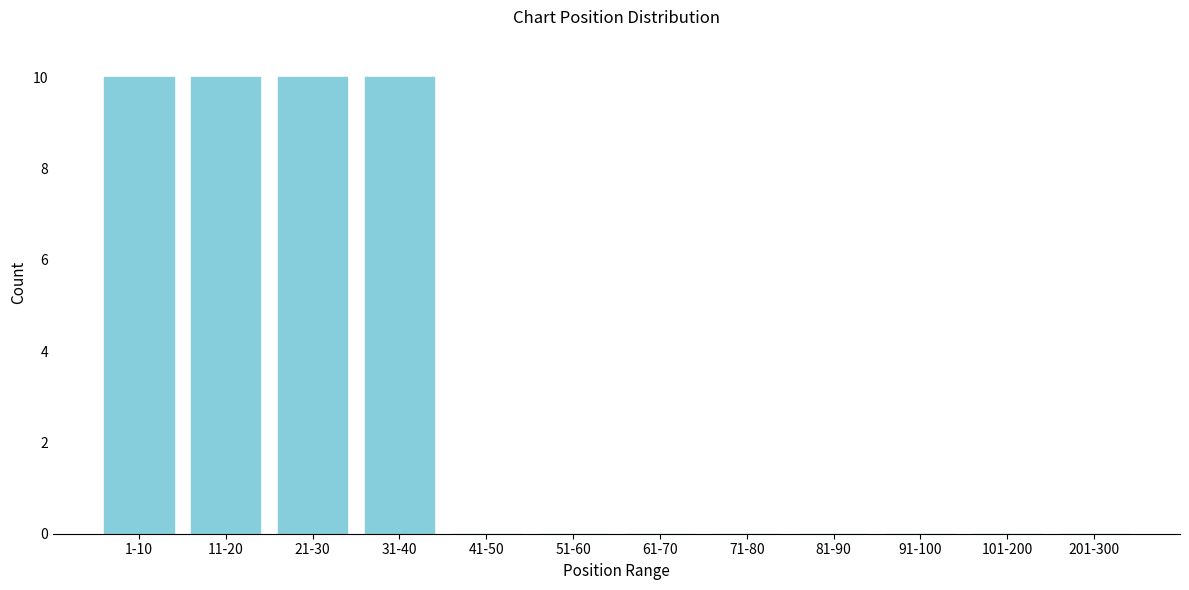

Reading left to right, what are all the values shown in this chart?

1-10=10	11-20=10	21-30=10	31-40=10	41-50=0	51-60=0	61-70=0	71-80=0	81-90=0	91-100=0	101-200=0	201-300=0